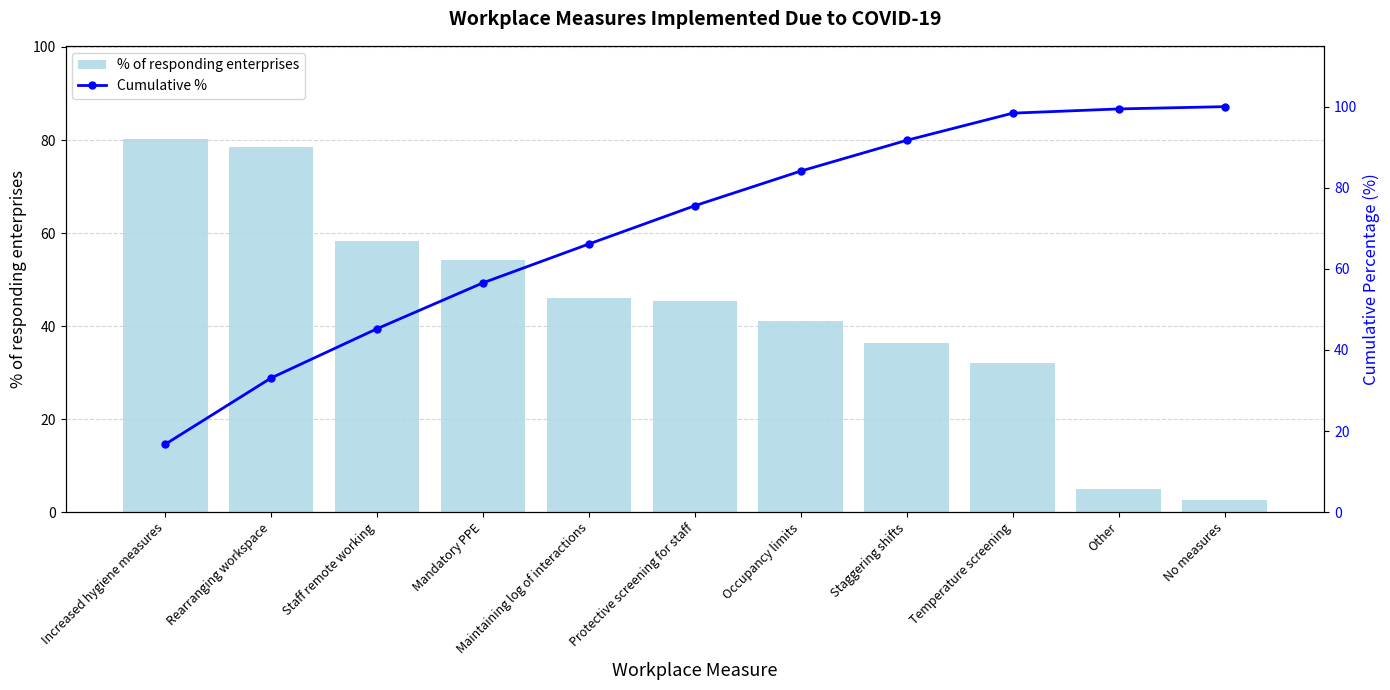

Which series has the largest total across all categories?

Cumulative %